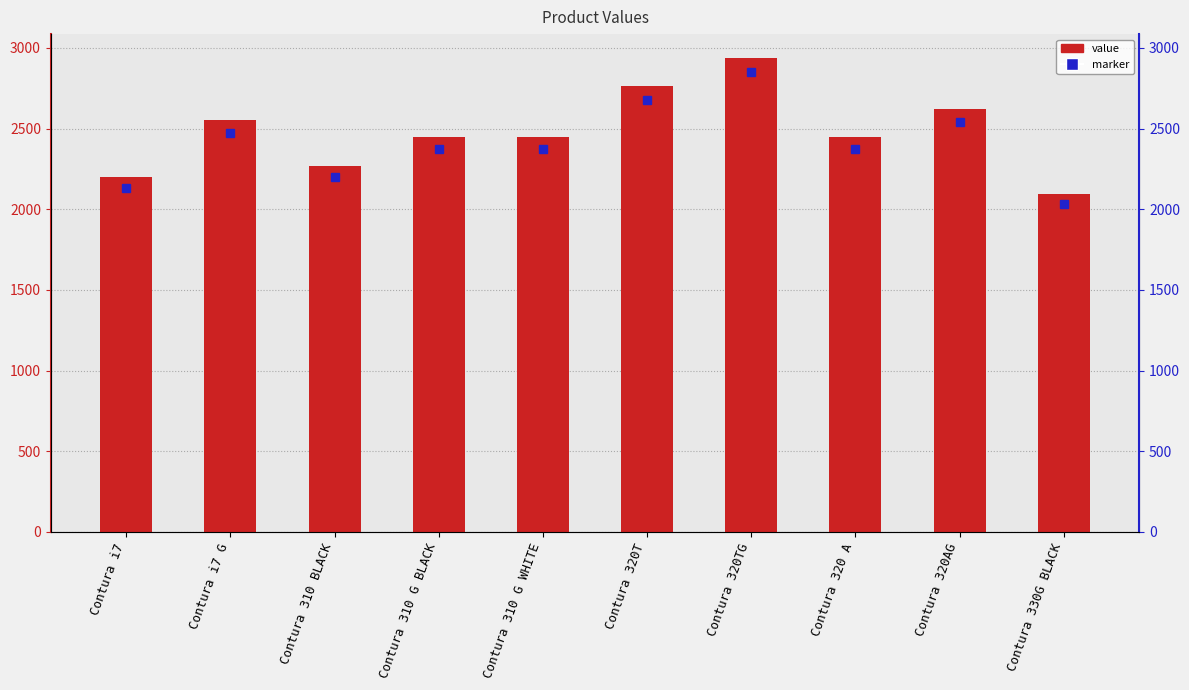

What is the value of the 5th bar from the left?

2445.9